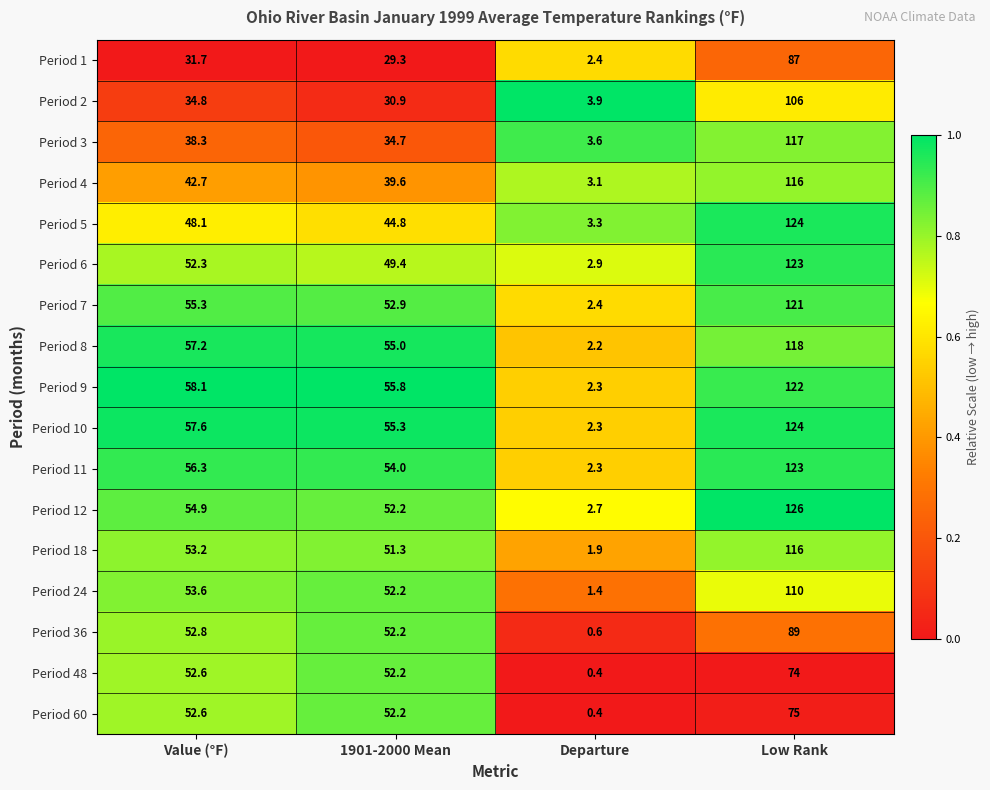

How many distinct data groups are displayed?

17